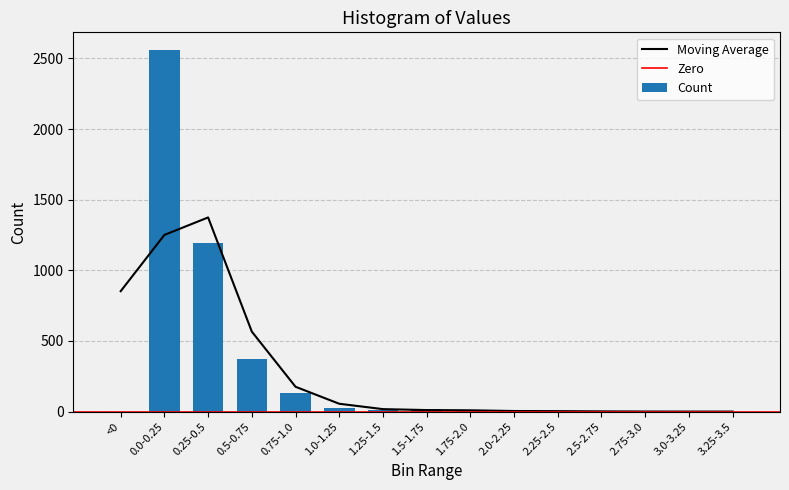

List the labels in order of value, largest first.

0.0-0.25, 0.25-0.5, 0.5-0.75, 0.75-1.0, 1.0-1.25, 1.5-1.75, 1.25-1.5, 2.0-2.25, 1.75-2.0, 2.25-2.5, 2.5-2.75, <0, 2.75-3.0, 3.0-3.25, 3.25-3.5